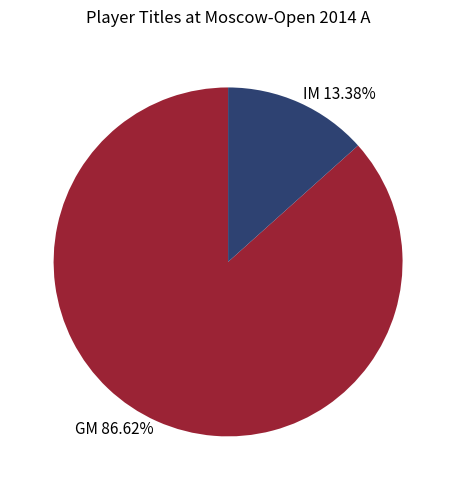

Is it true that IM is 27% of the pie?

False